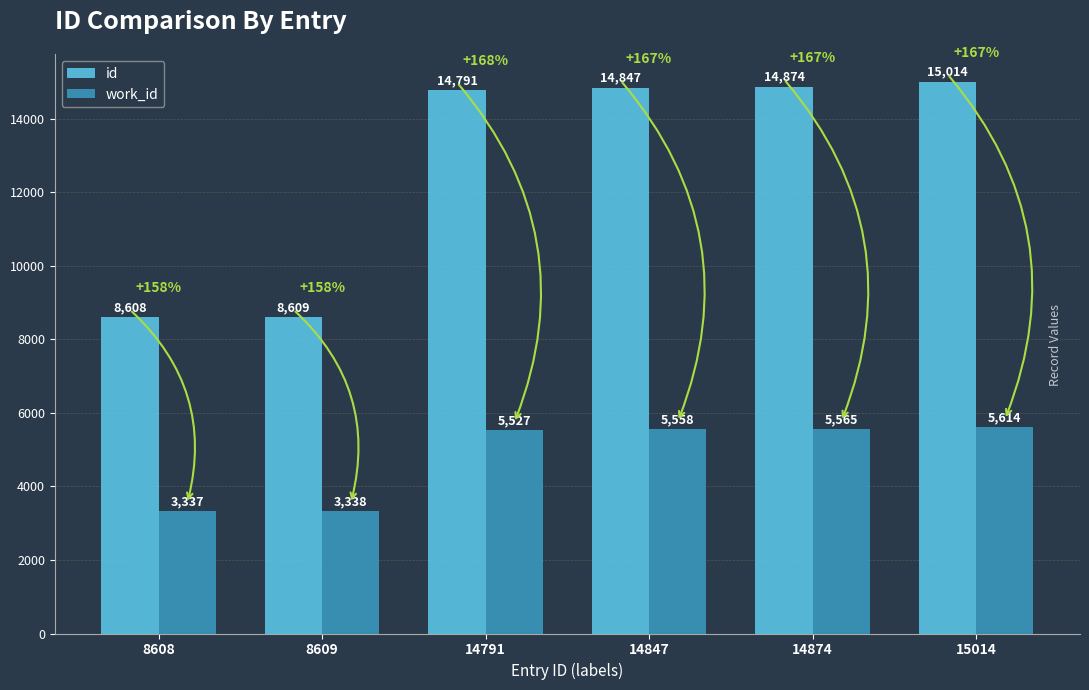

What is the lowest value of the id series?

8608